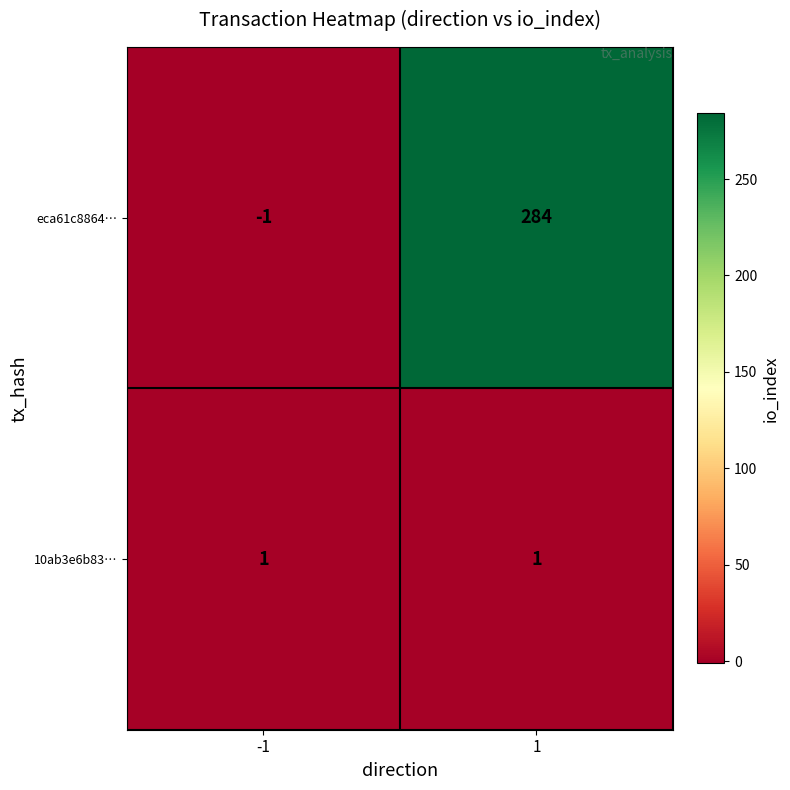

The value of eca61c8864… at -1 is -1. True or false?

True